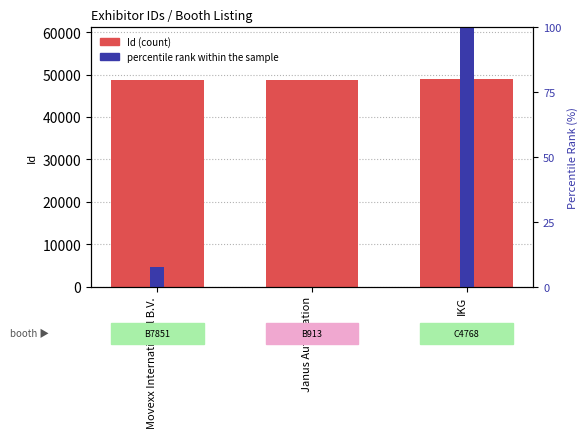

Reading right to left, extract all data points from this chart.

Id (count): IKG=48882.0	Janus Automation=48707.0	Movexx International B.V.=48720.0
percentile rank within the sample: IKG=100.0	Janus Automation=0.0	Movexx International B.V.=7.4